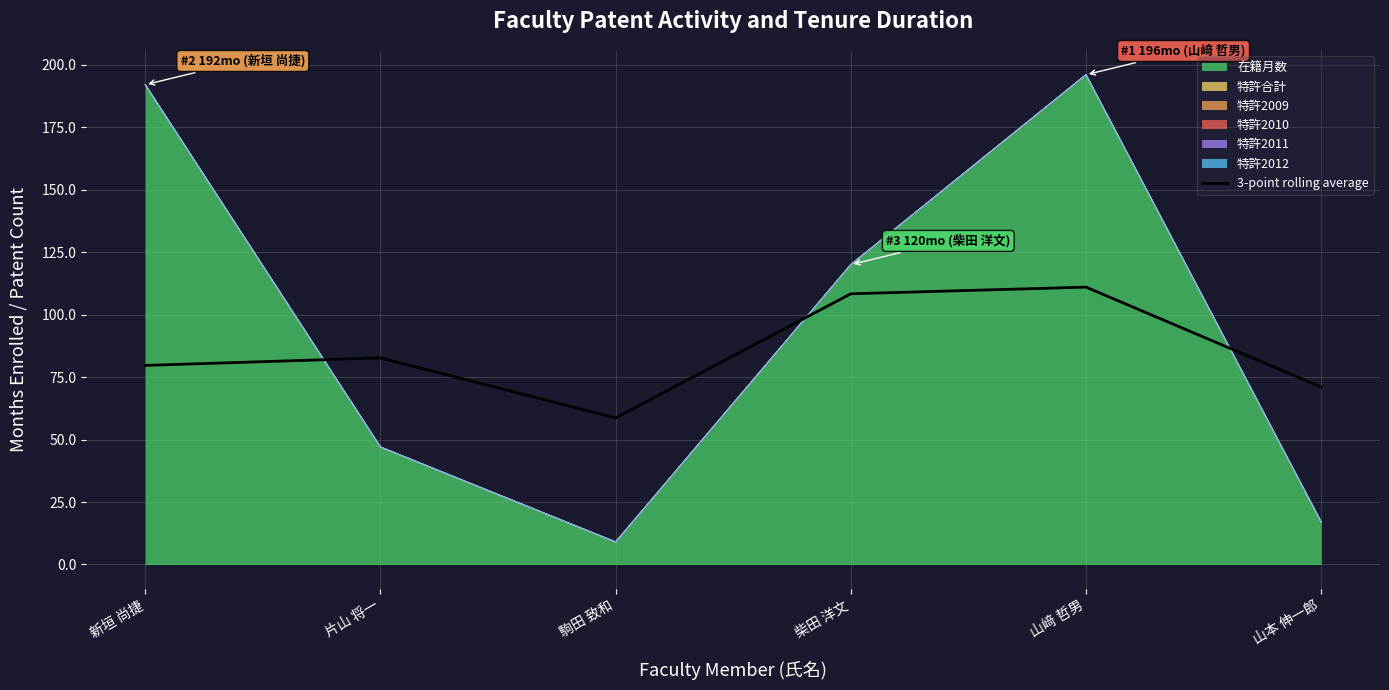

Is it true that the value at 山本 伸一郎 is 44.1?

False